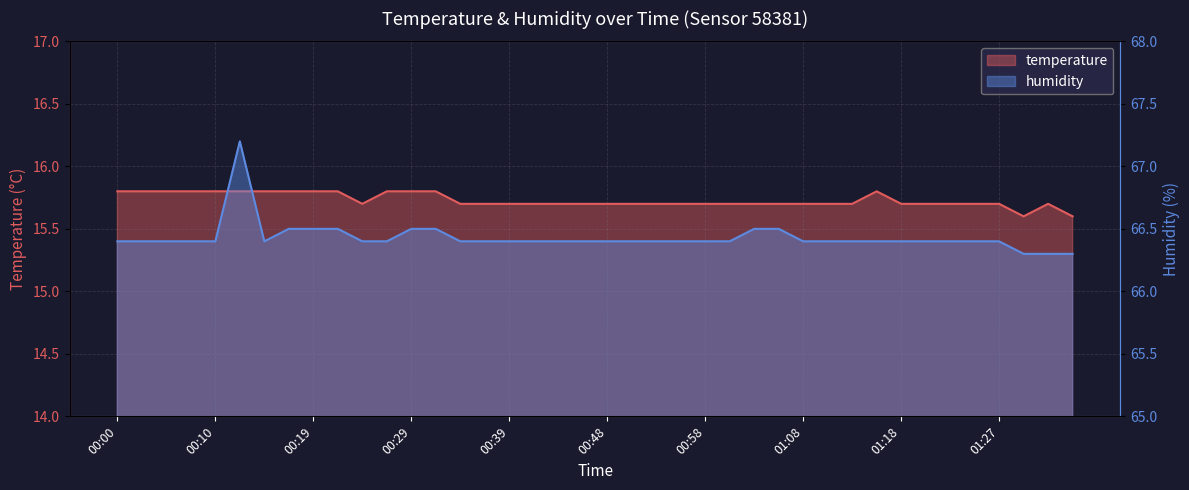

How many data points does each series have?

40